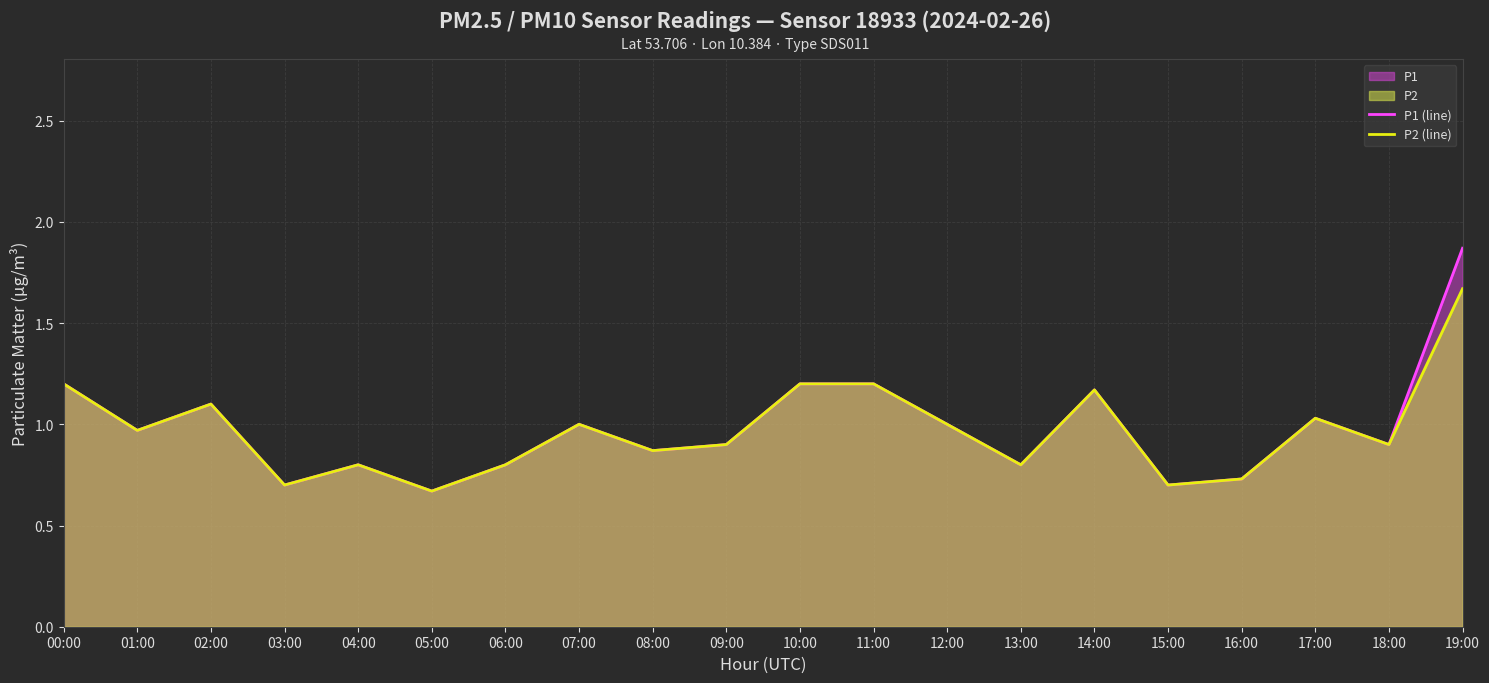

True or false: P2 (line) and P1 (line) cross at least once.

False